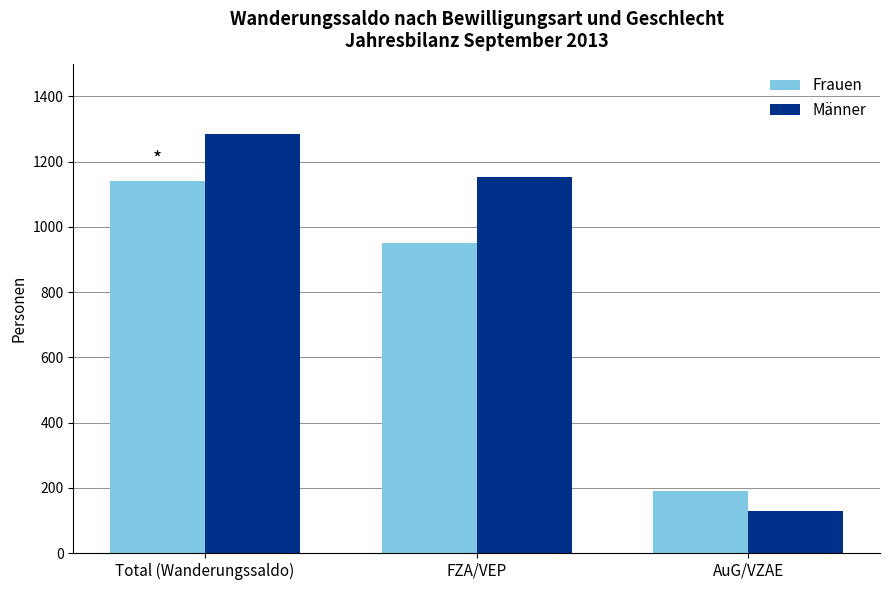

What is the label of the 2nd bar from the left?

FZA/VEP